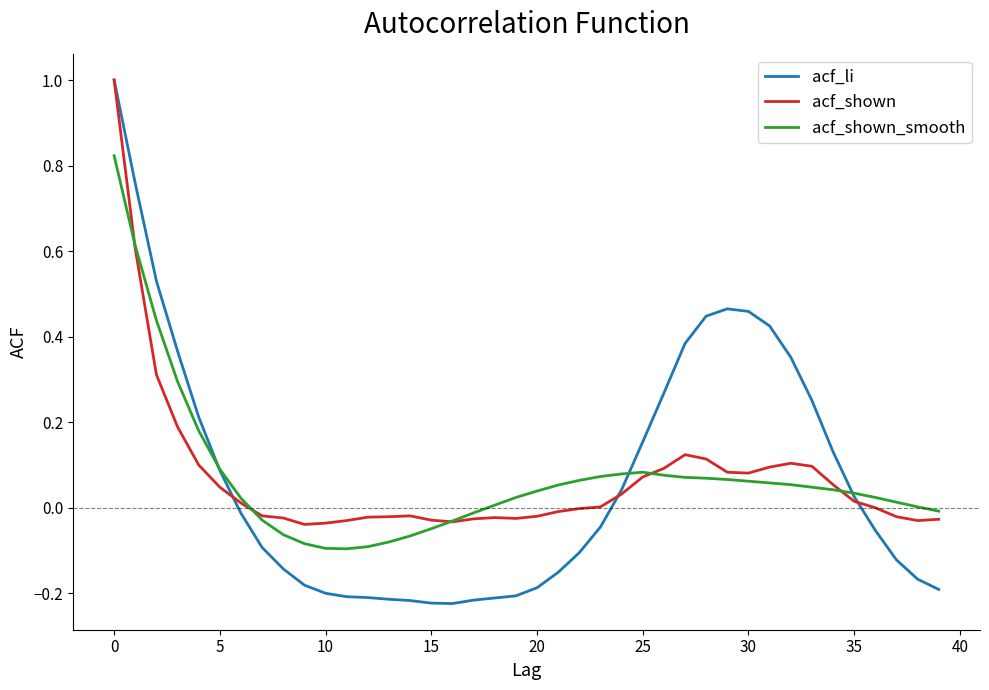

Which series has the largest range (max minus min)?

acf_li